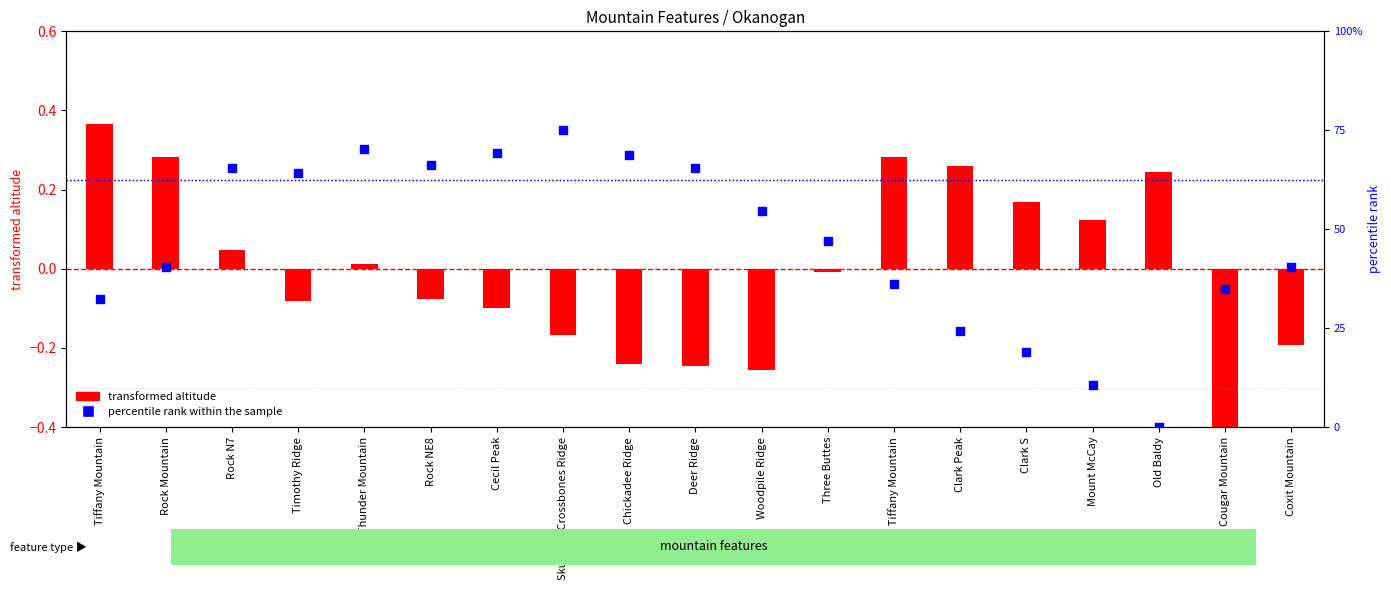

Which series contains the highest Y value?

percentile rank within the sample